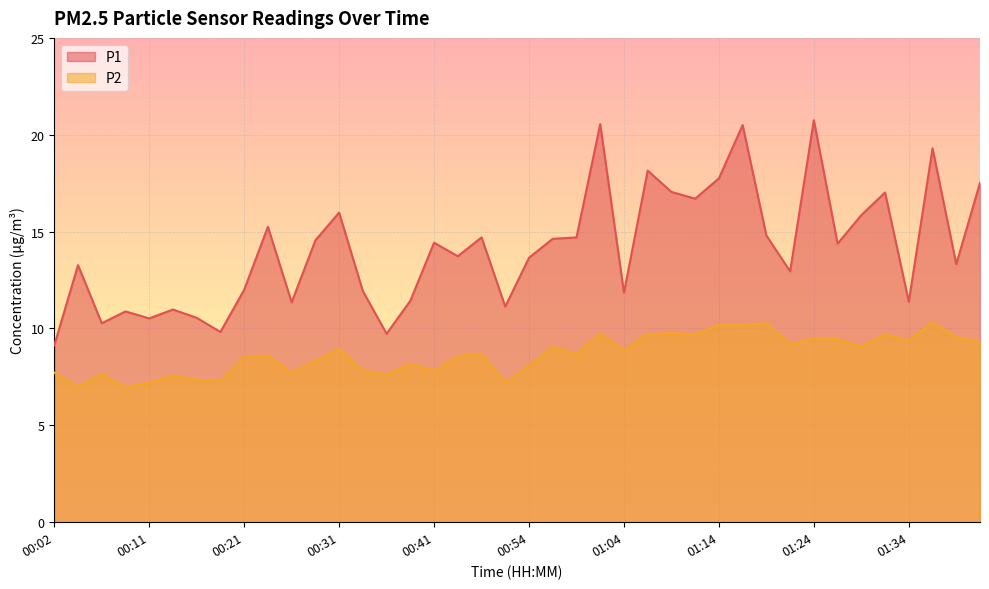

What is the difference between the second highest and minimum values in the P2 series?

3.3